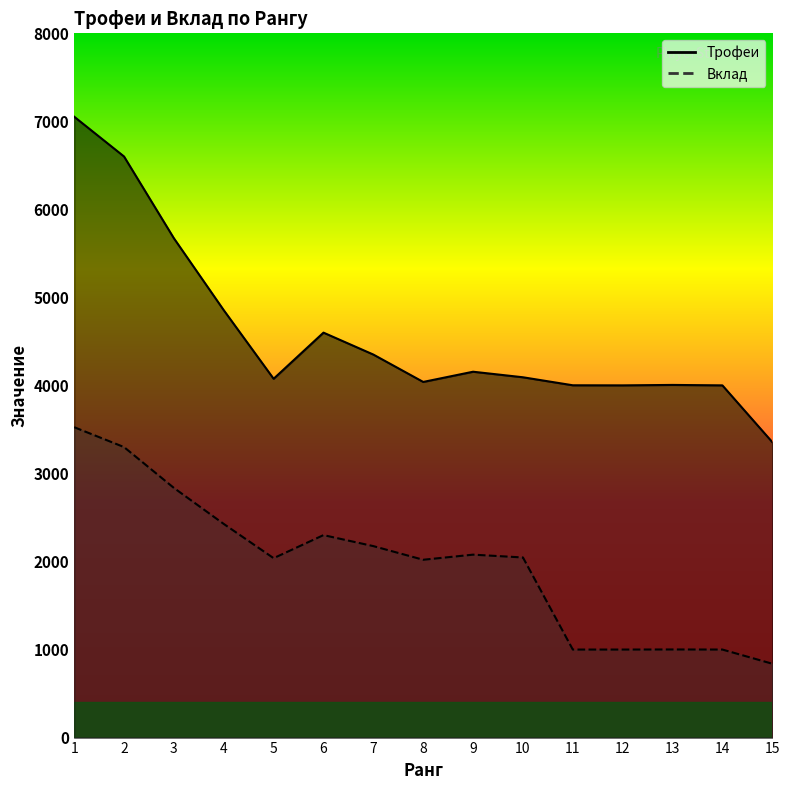

At 15, list the series in order from smallest to largest.

Вклад, Трофеи